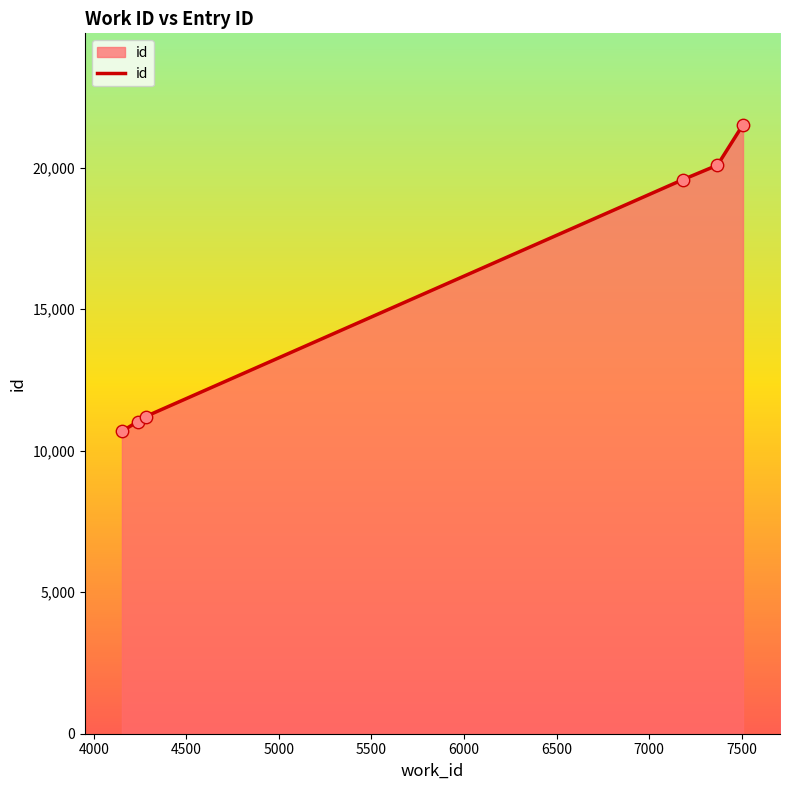

True or false: the data has more than 2 interior local peaks.

False